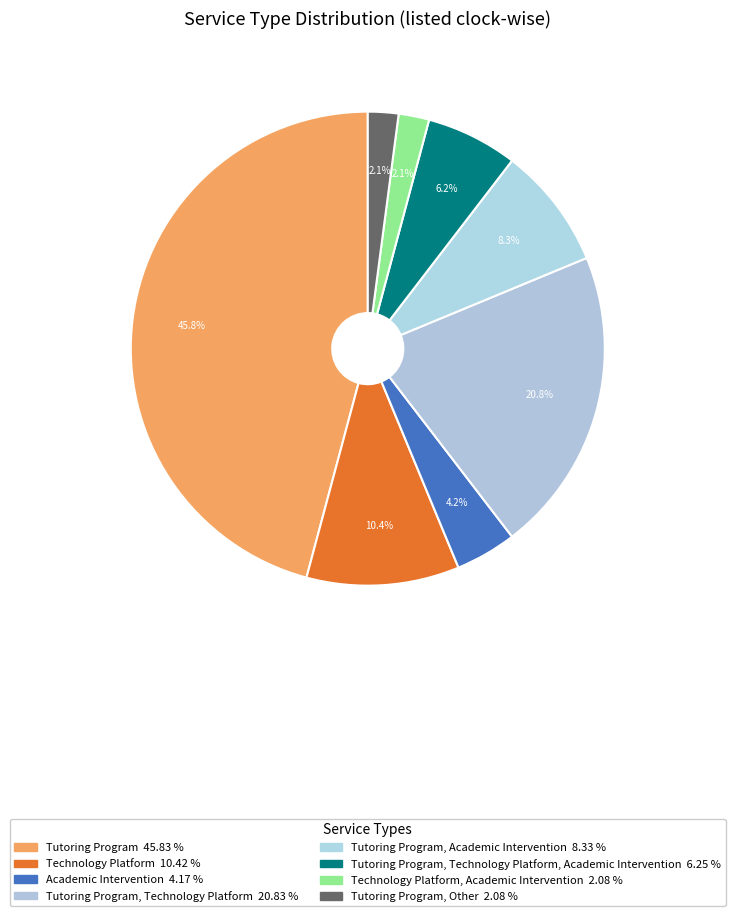

How many segments does this pie chart have?

8